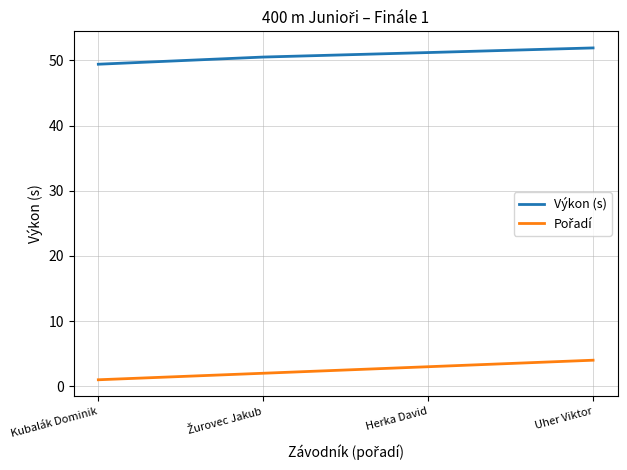

The Výkon (s) series shows 18.4 at Uher Viktor. True or false?

False